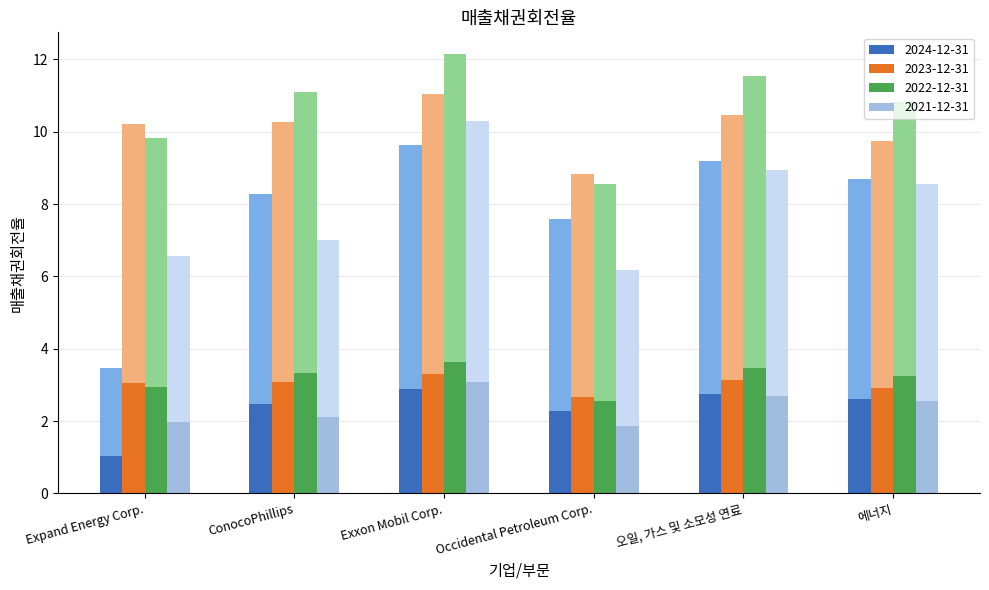

What position from the right is ConocoPhillips?

5